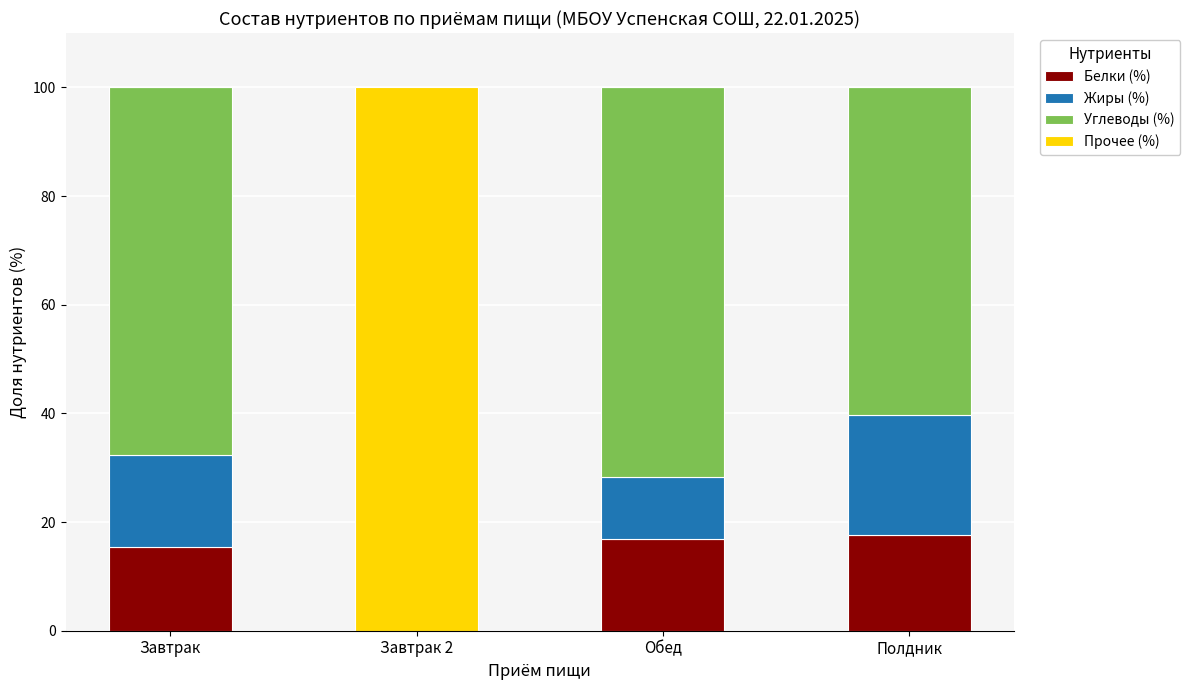

What is the sum of all Белки (%) values?

50.0